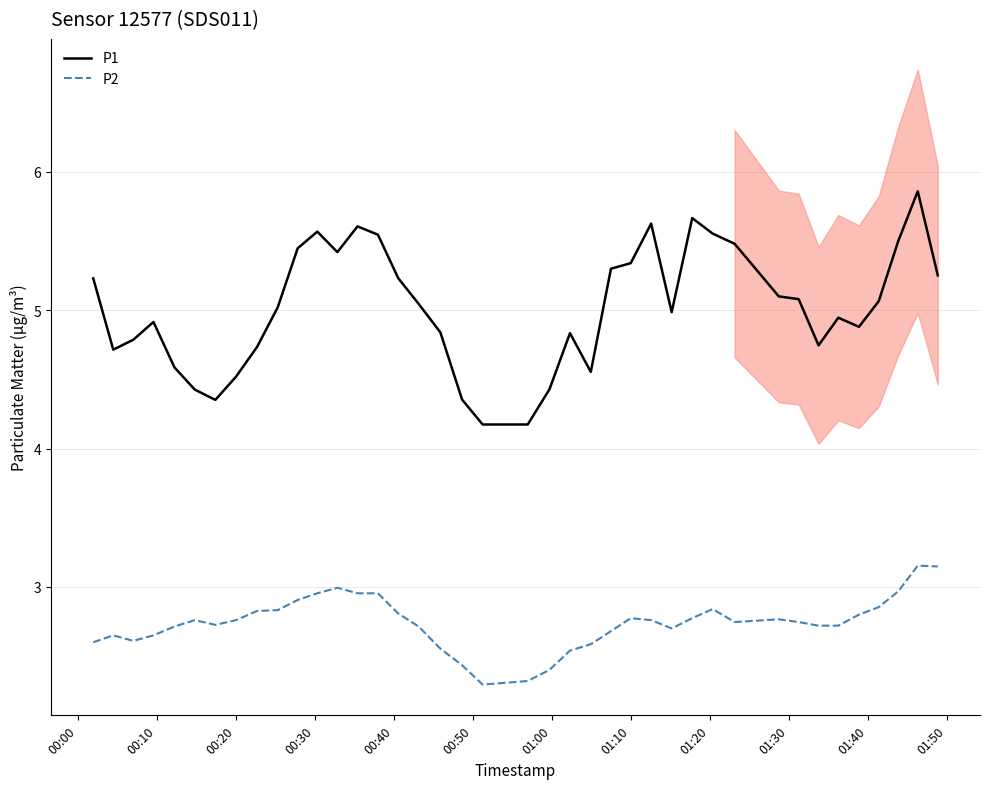

Rank the series by their average value, from highest to lowest.

P1, P2